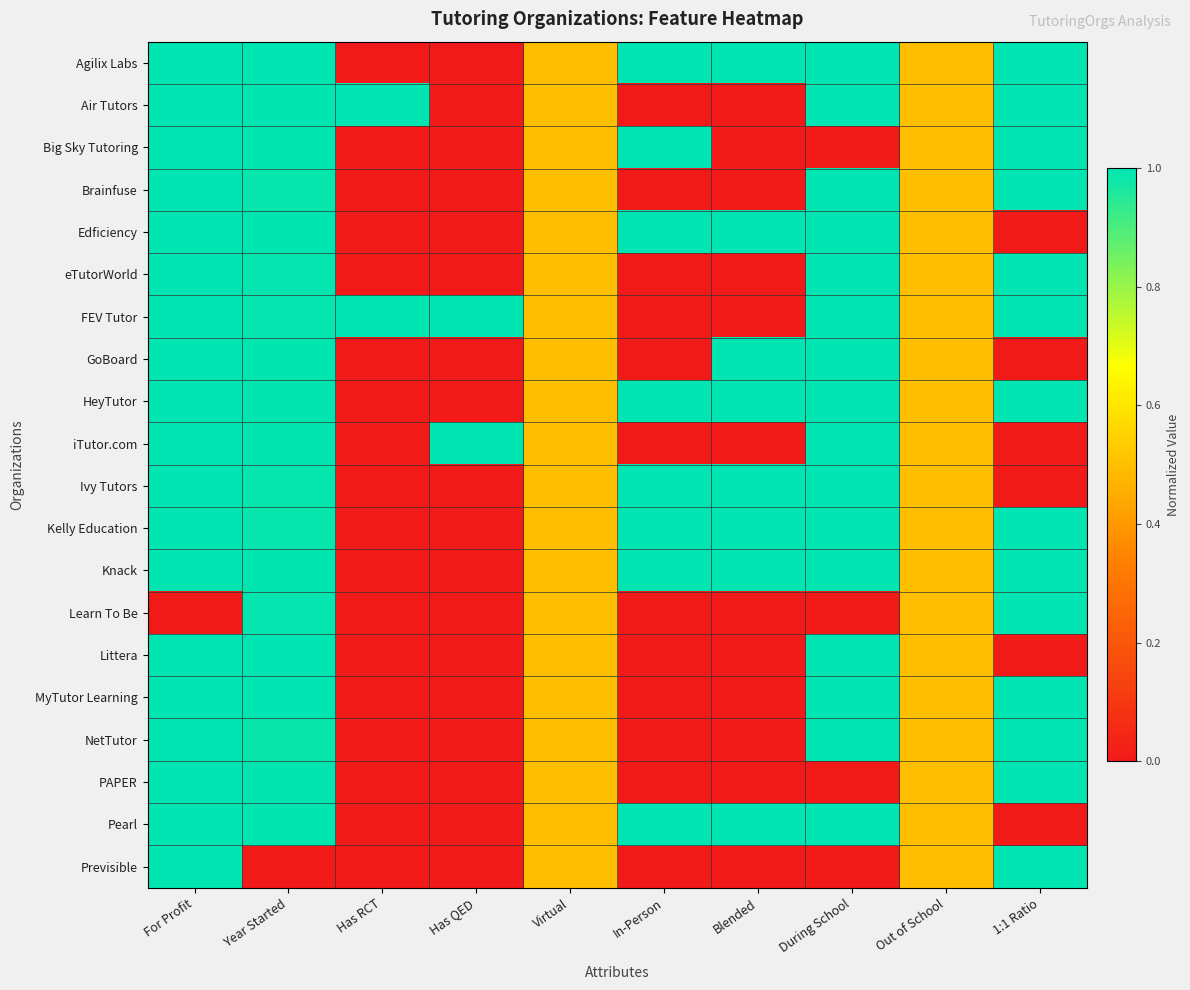

Which has a higher value, For Profit or 1:1 Ratio?

For Profit